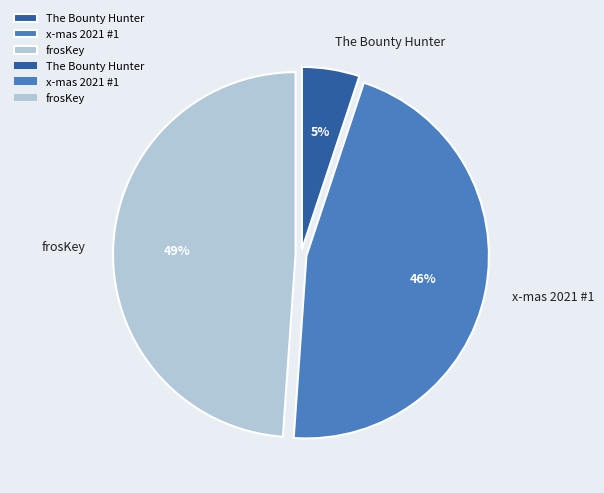

Is there a majority slice in this chart?

No